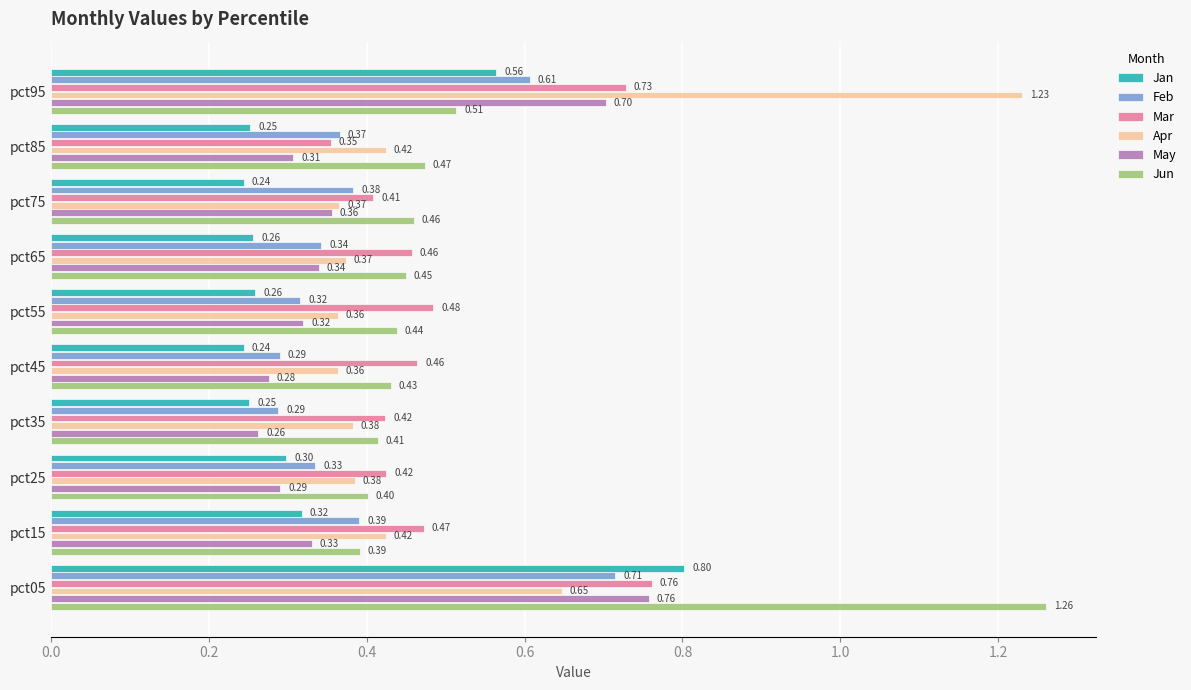

At which category is the sum across all series the highest?

pct05